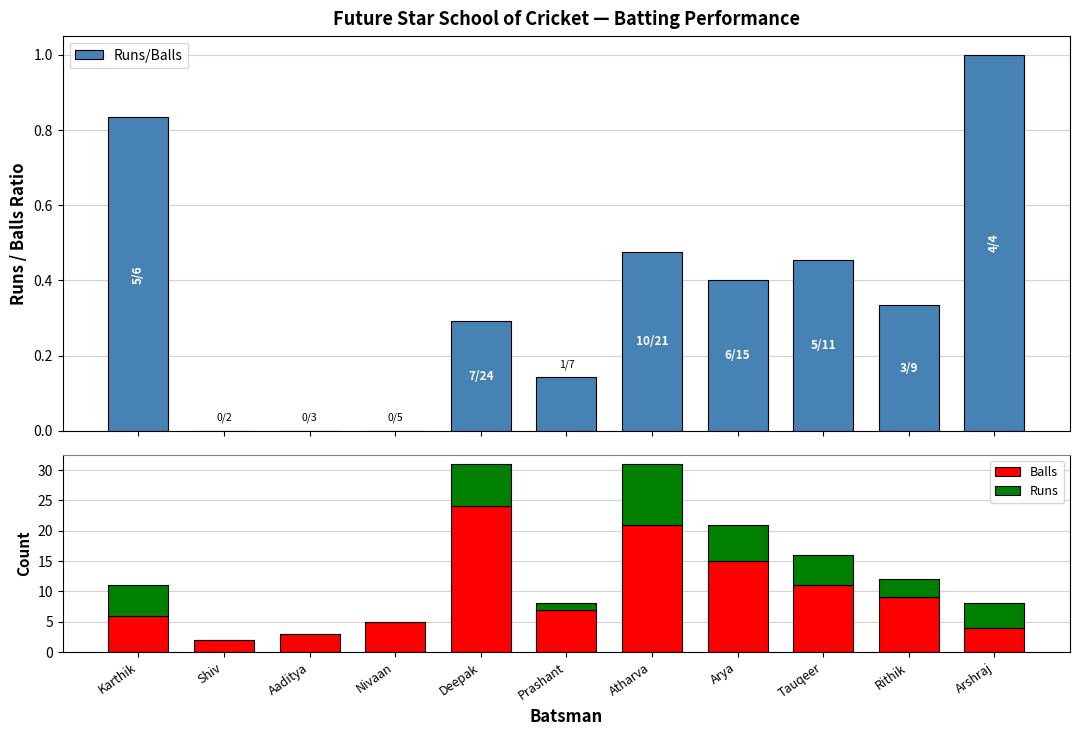

Rank the categories by Balls value from lowest to highest.

Shiv, Aaditya, Arshraj, Nivaan, Karthik, Prashant, Rithik, Tauqeer, Arya, Atharva, Deepak